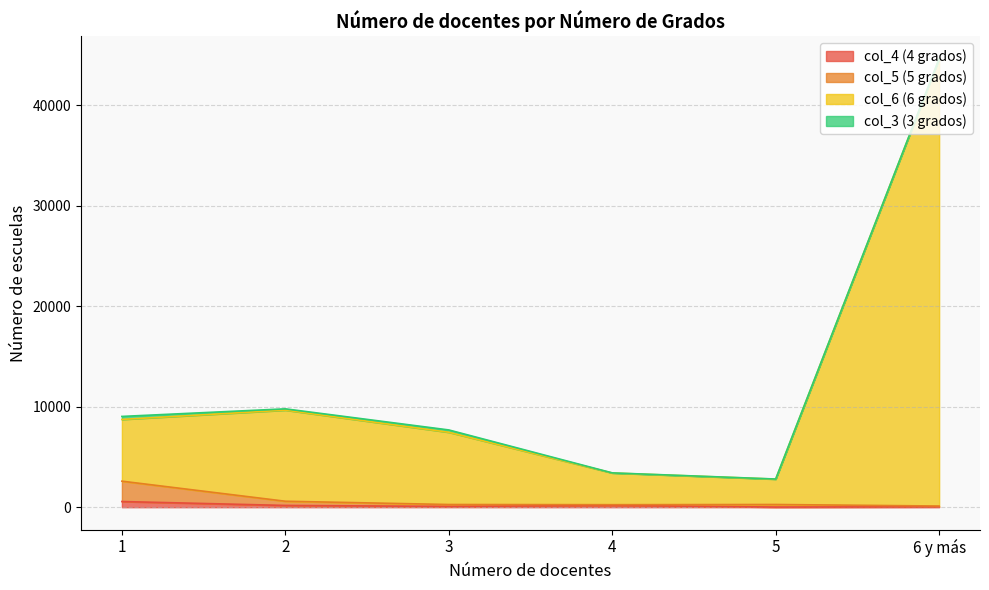

At which category is the sum across all series the highest?

6 y más